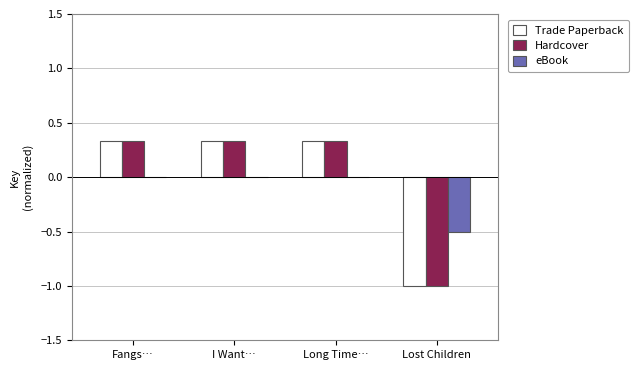

Is it true that eBook equals -0.1 at Lost Children?

False